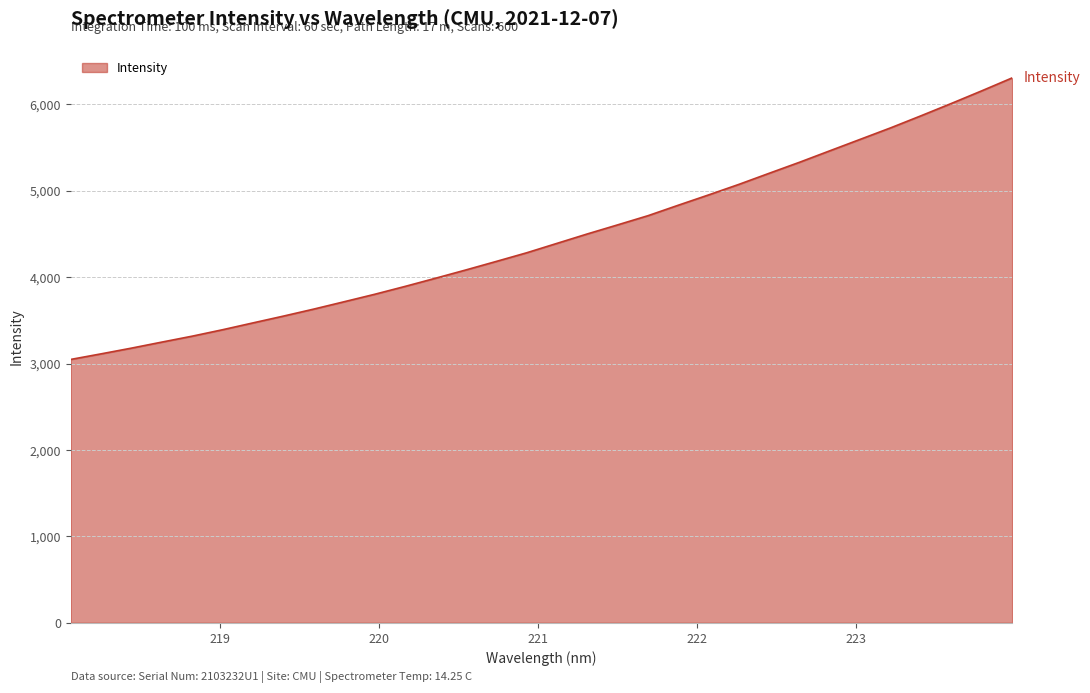

What is the maximum value shown in the chart?

6305.2